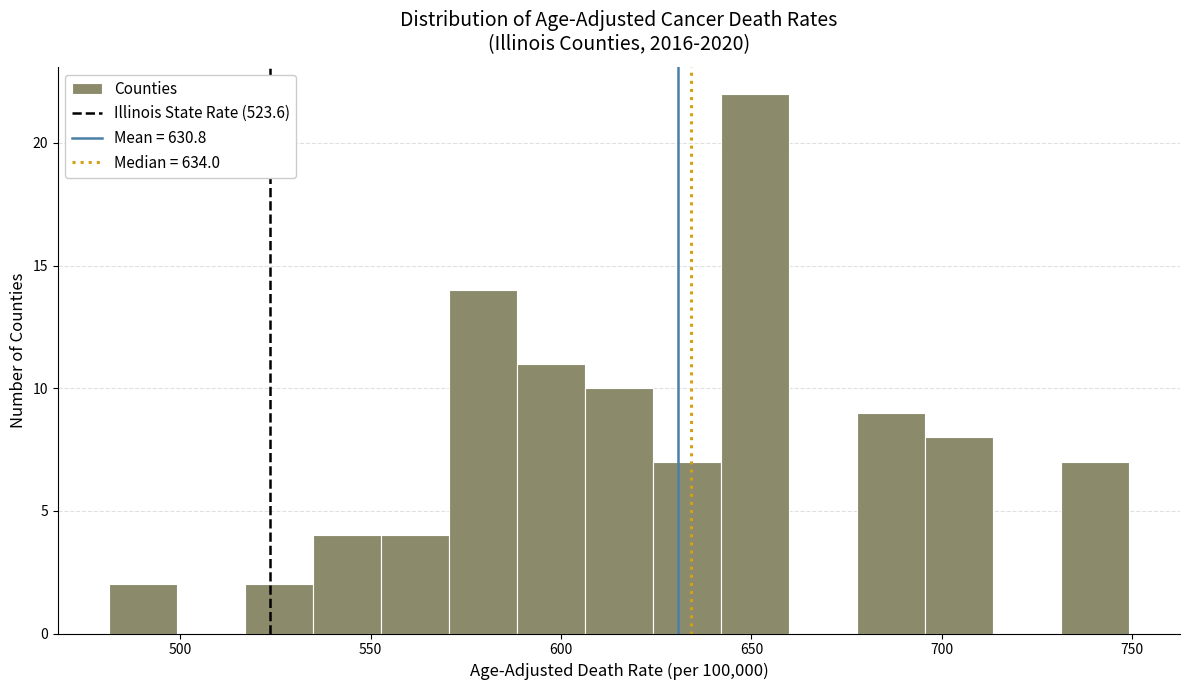

Read against the x-axis, roughly where is the centre of the tallest bar?

650